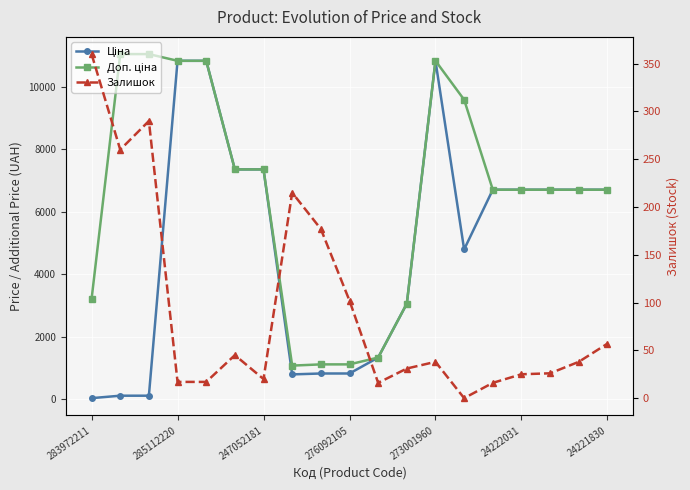

List the series in order of their overall mean, lowest first.

Залишок, Ціна, Доп. ціна